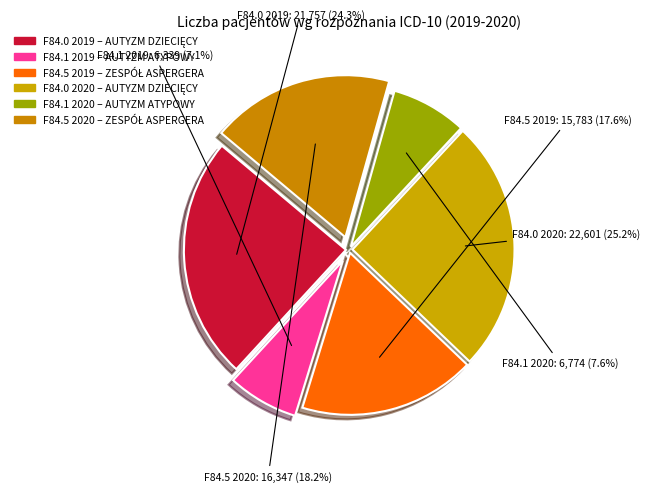

Which category has the biggest portion of the pie?

F84.0 2020 AUTYZM DZIECIĘCY